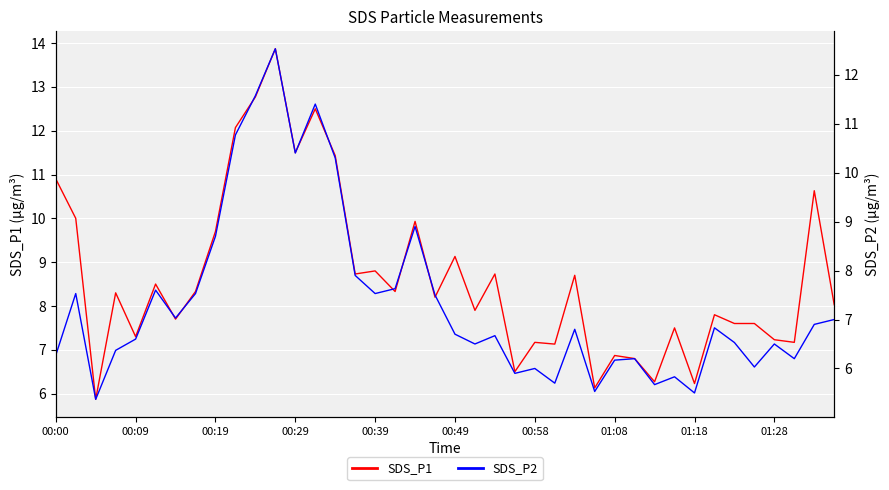

Reading left to right, transcribe all the data shown in this chart.

SDS_P1: 10.9	10.0	5.9	8.3	7.3	8.5	7.7	8.3	9.7	12.1	12.8	13.9	11.5	12.5	11.4	8.7	8.8	8.3	9.9	8.2	9.1	7.9	8.7	6.5	7.2	7.1	8.7	6.1	6.9	6.8	6.3	7.5	6.2	7.8	7.6	7.6	7.2	7.2	10.6	8.0
SDS_P2: 6.3	7.5	5.4	6.4	6.6	7.6	7.0	7.5	8.7	10.8	11.6	12.5	10.4	11.4	10.3	7.9	7.5	7.6	8.9	7.5	6.7	6.5	6.7	5.9	6.0	5.7	6.8	5.5	6.2	6.2	5.7	5.8	5.5	6.8	6.5	6.0	6.5	6.2	6.9	7.0